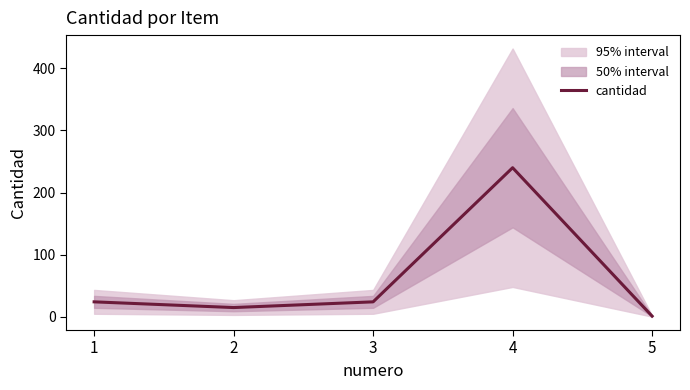

At which category does the chart reach its minimum across all series?

5